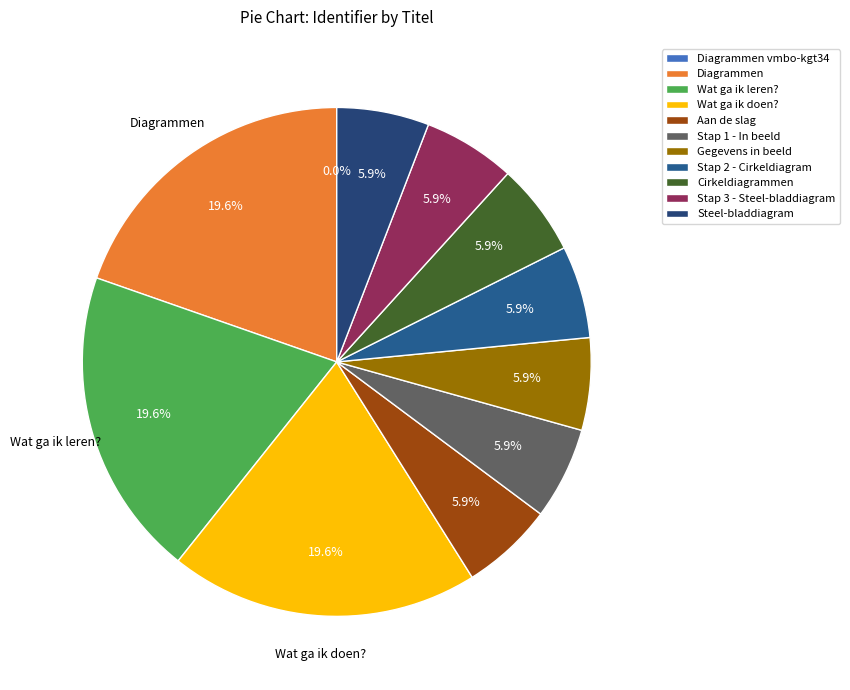

What percentage is the Wat ga ik leren? slice, to the nearest percent?

20%